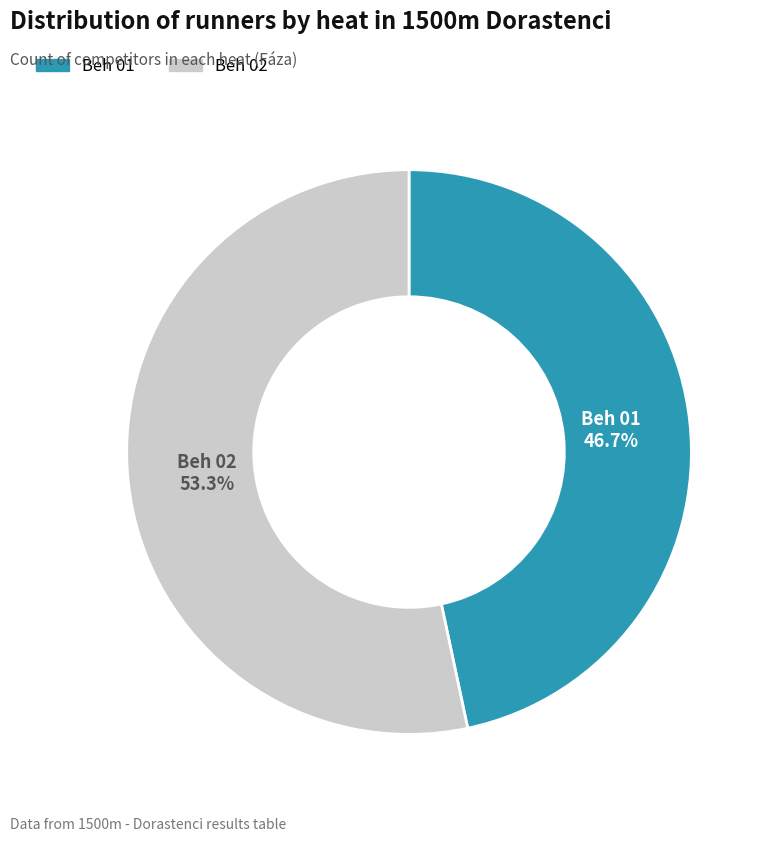

Which category has the smallest portion of the pie?

Beh 01